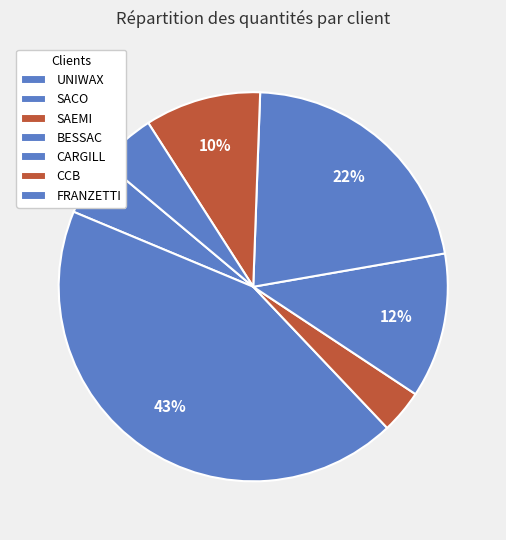

Which category has the smallest portion of the pie?

SAEMI